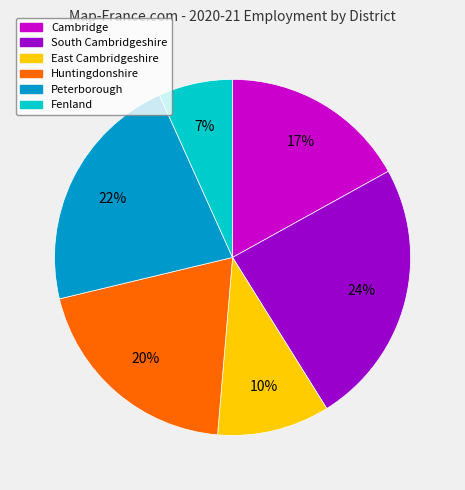

Which category has the biggest portion of the pie?

South Cambridgeshire